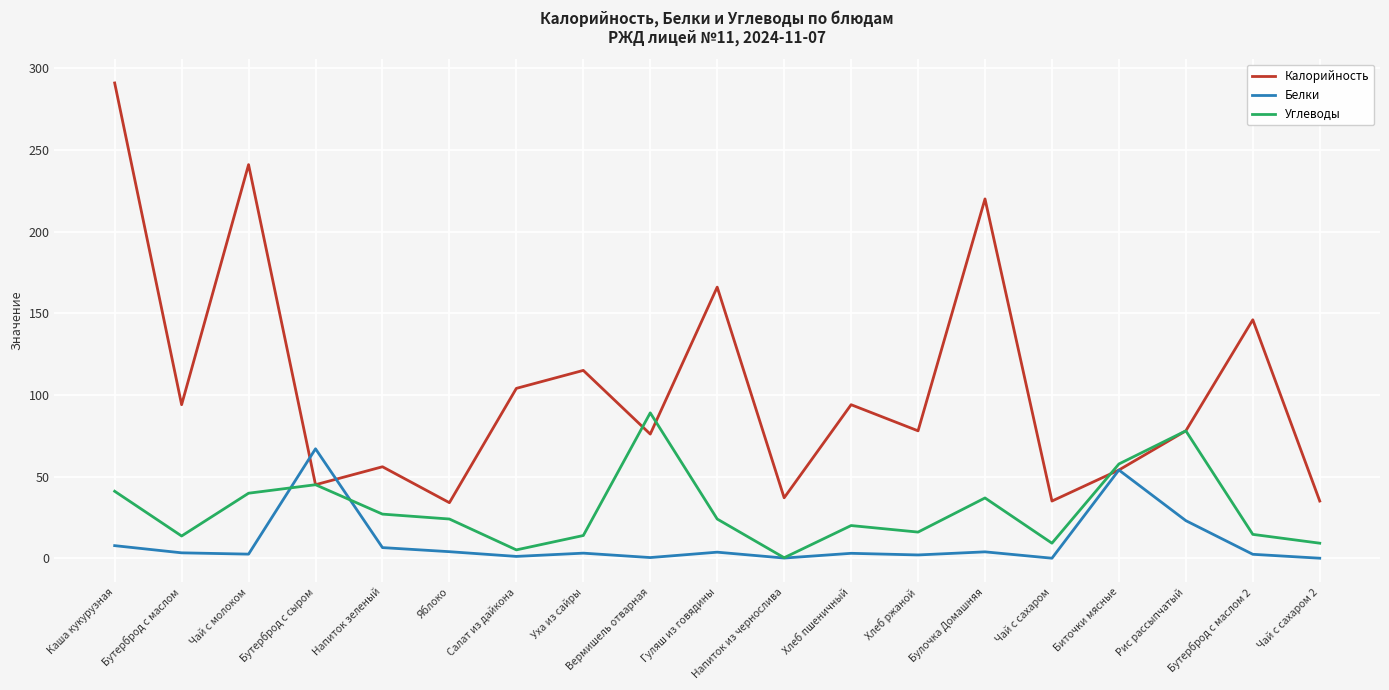

What is the difference between the maximum and minimum values in the Белки series?

67.0